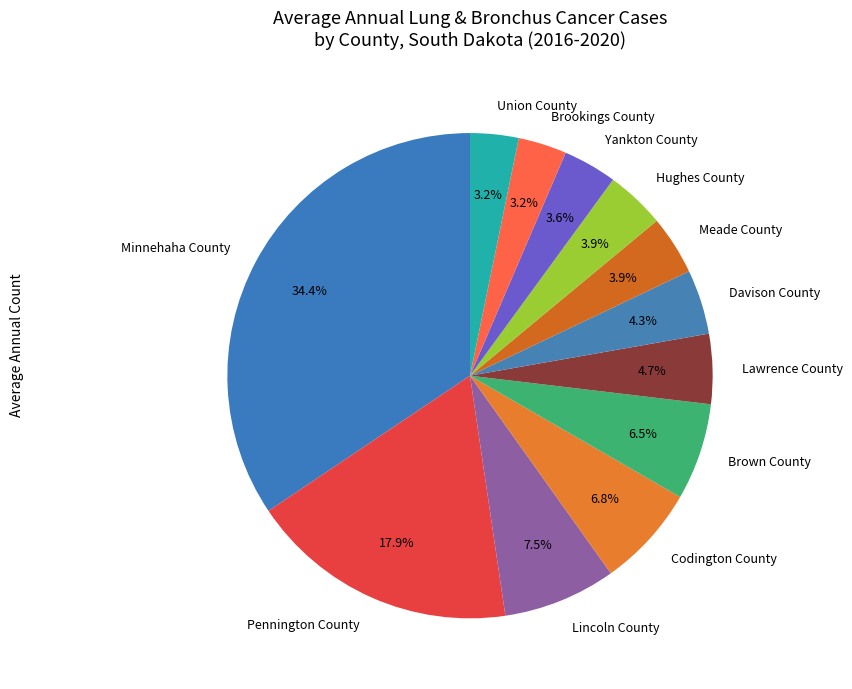

Combined, what portion of the pie is Lincoln County and Lawrence County?

12.2%